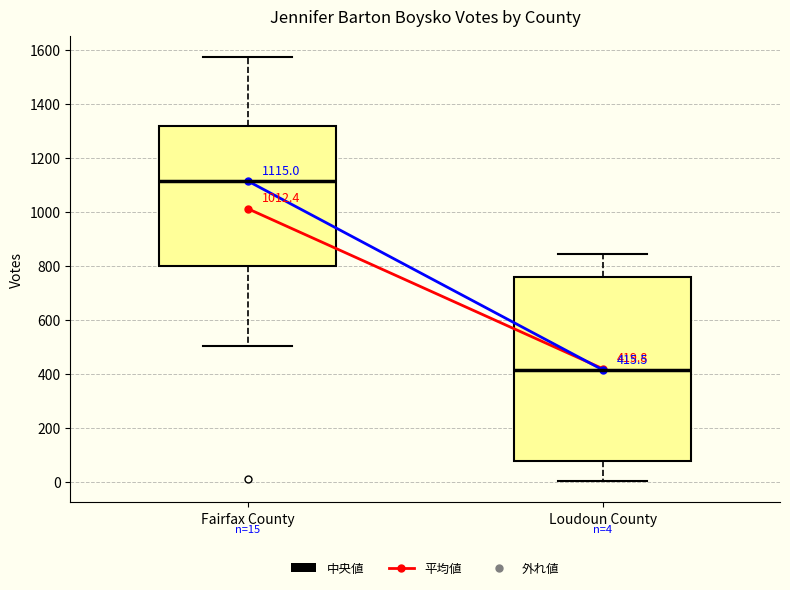

Comparing the boxes themselves (not the whiskers), which one is the tallest?

Loudoun County